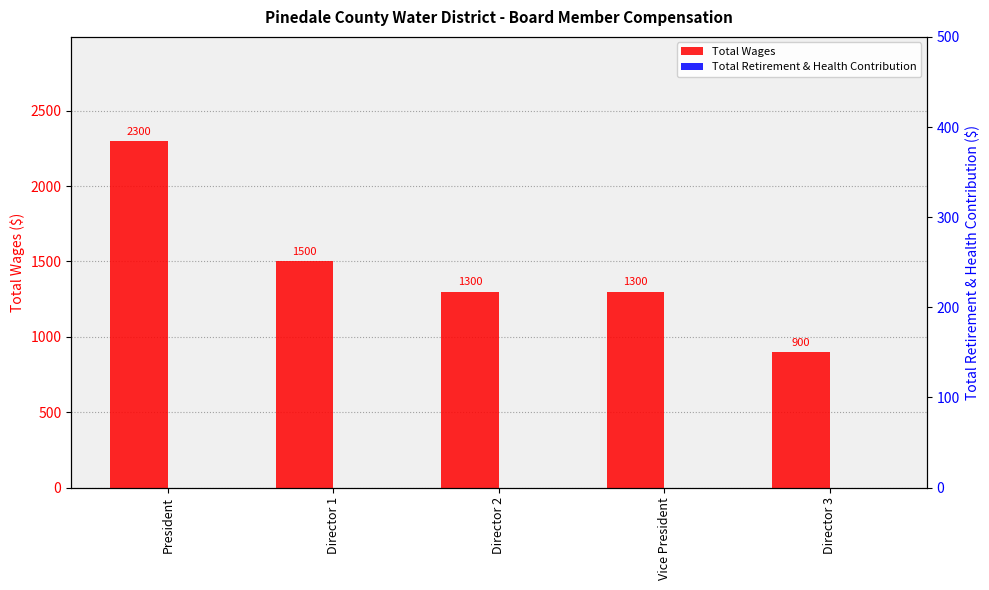

Rank the categories by Total Retirement & Health Contribution value from lowest to highest.

President, Director 1, Director 2, Vice President, Director 3